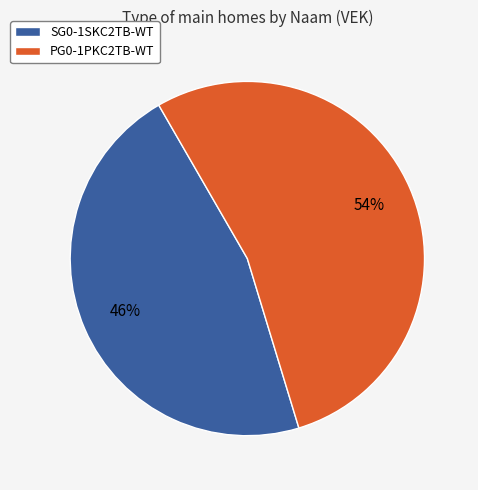

To the nearest percent, what is the combined percentage of SG0-1SKC2TB-WT and PG0-1PKC2TB-WT?

100%